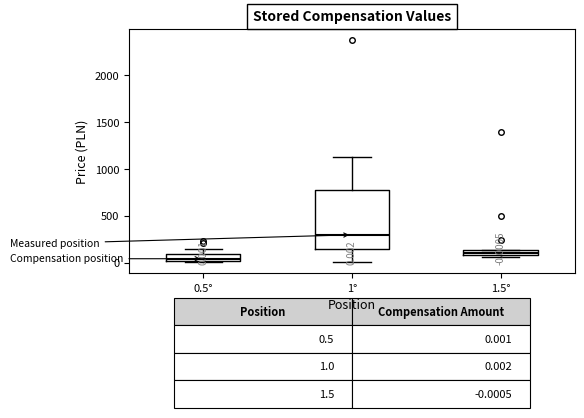

Which box is the tallest, from its lower edge to its upper edge?

1°